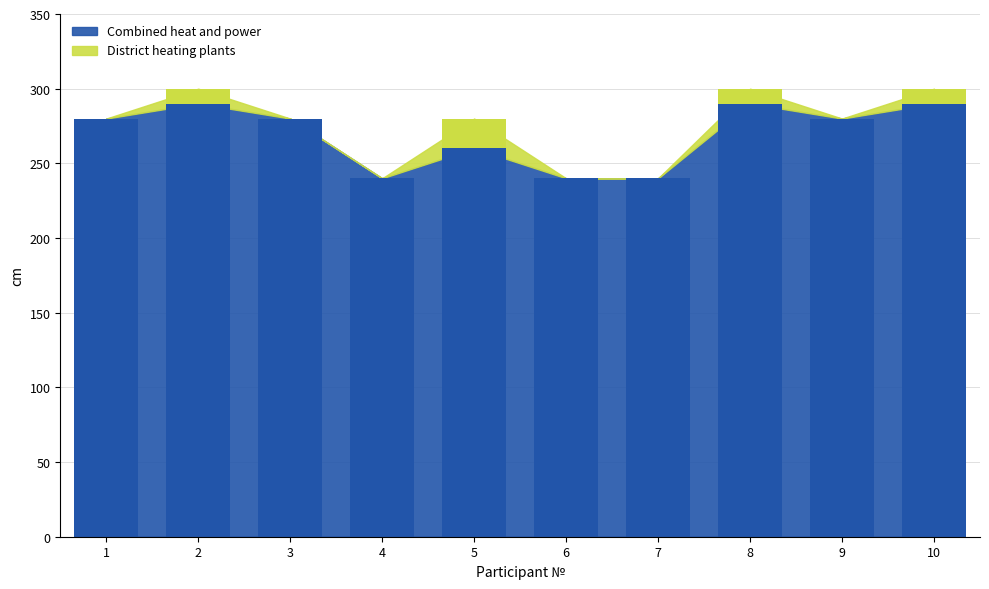

What is the difference between the maximum and second lowest values in the Combined heat and power series?

50